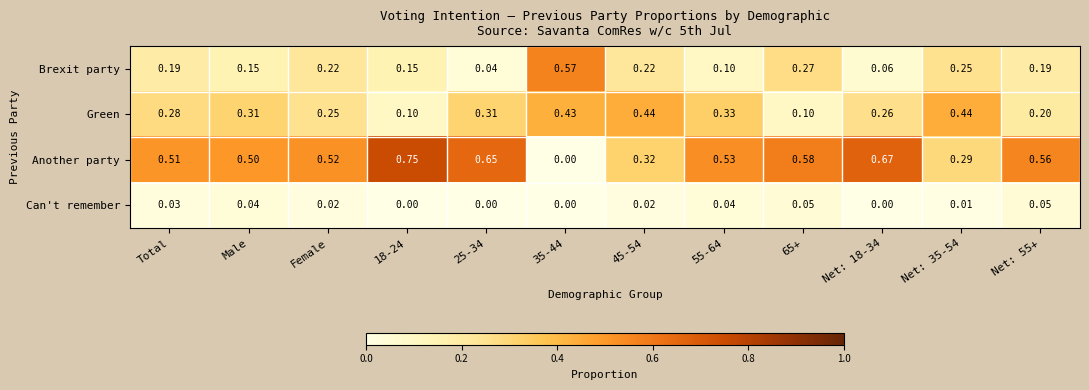

Which series has the largest total across all categories?

Another party